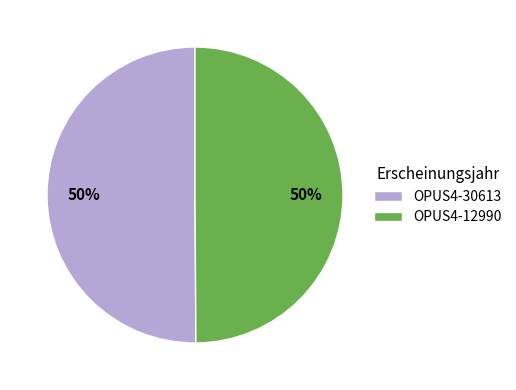

To the nearest percent, what percentage of the pie is OPUS4-12990?

50%